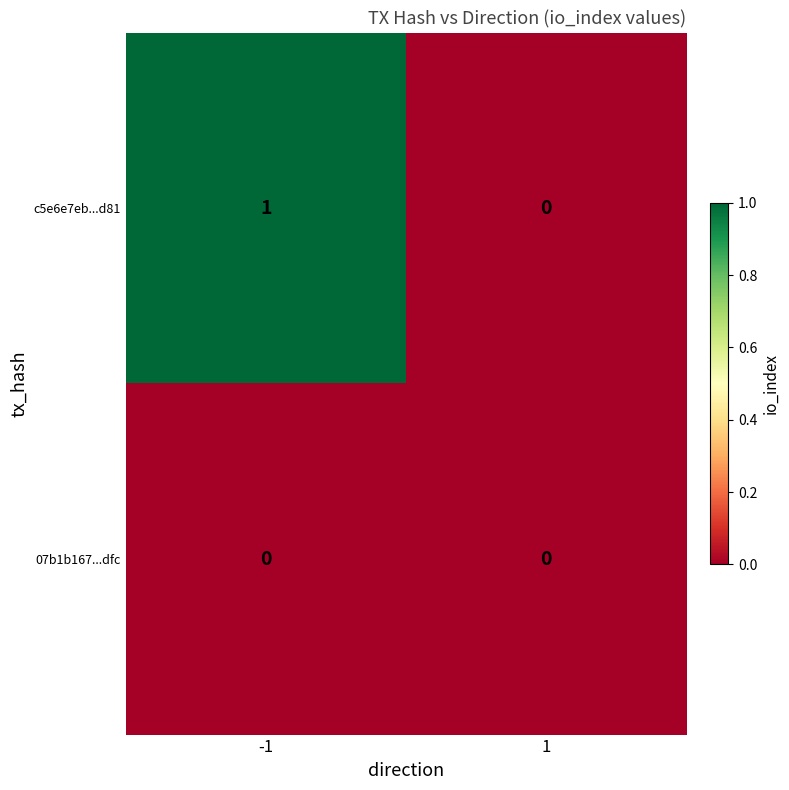

Reading right to left, list all the values displayed in this chart.

c5e6e7eb...d81: 0	1
07b1b167...dfc: 0	0